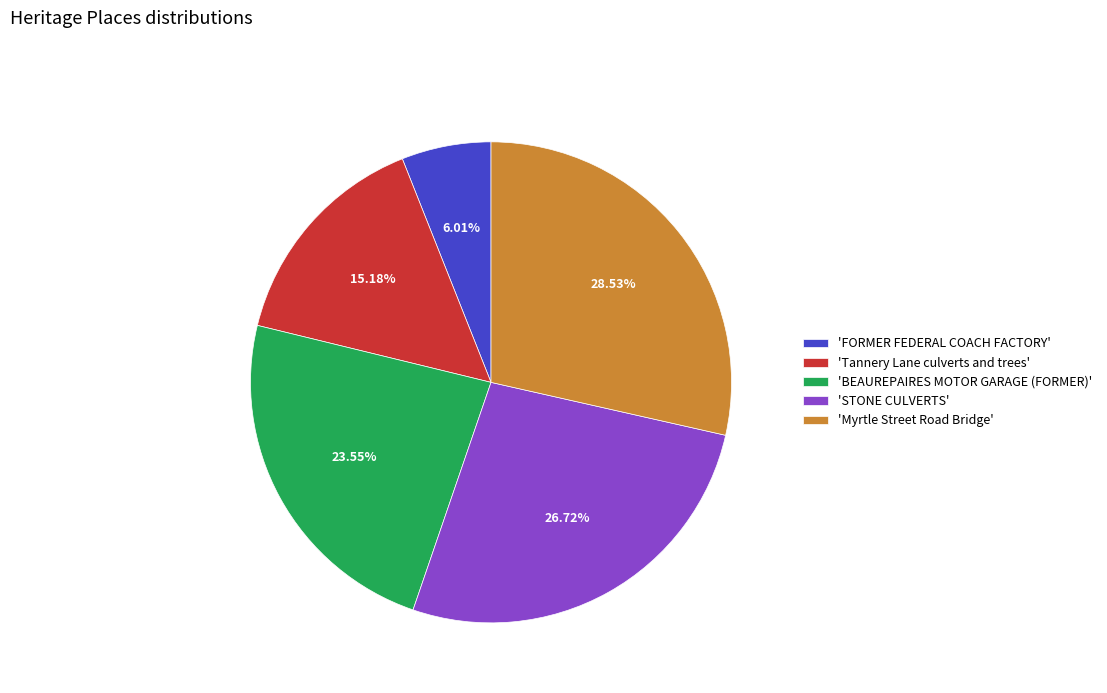

What is the ratio of the value at 'BEAUREPAIRES MOTOR GARAGE (FORMER)' to the value at 'Tannery Lane culverts and trees'?

1.6